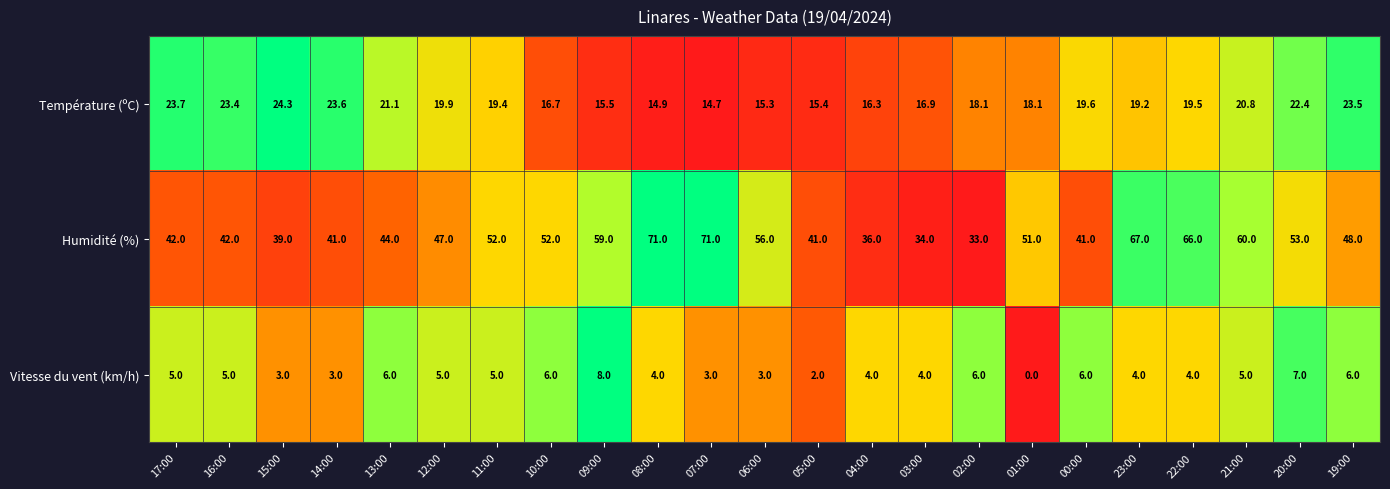

Rank the series by their average value, from lowest to highest.

Vitesse du vent (km/h), Température (ºC), Humidité (%)